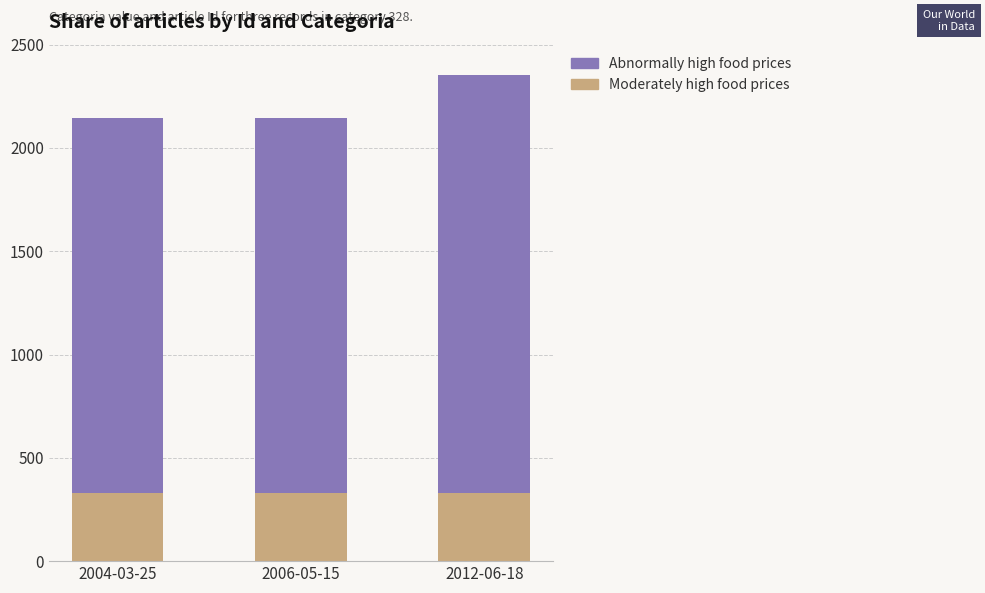

How many bars are there in total?

3